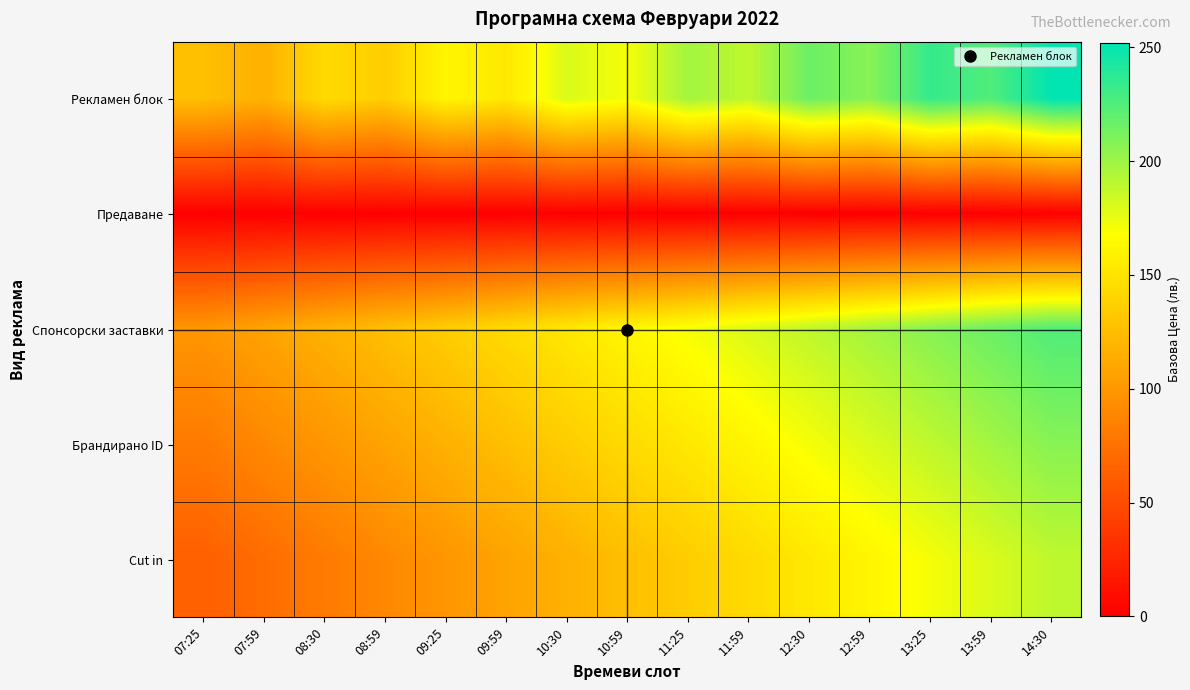

What is the difference between the highest and lowest values at 11:25?

198